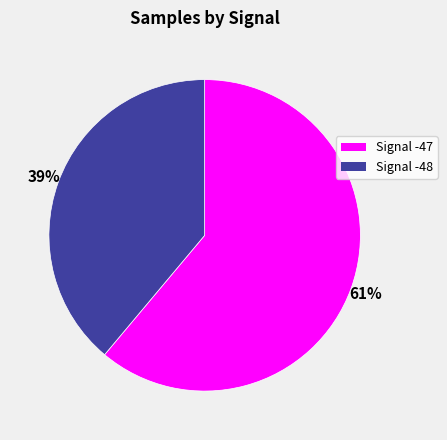

Does any single category account for the majority?

Yes